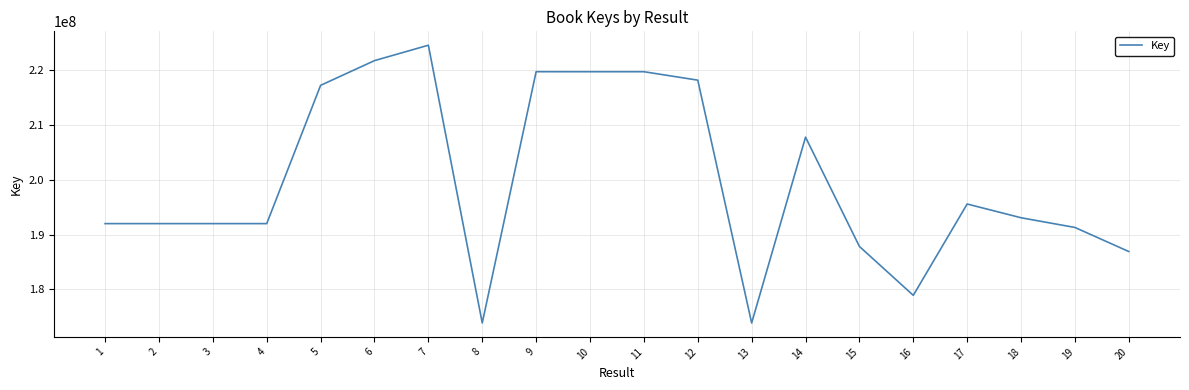

The value at 19 is 318030583. True or false?

False